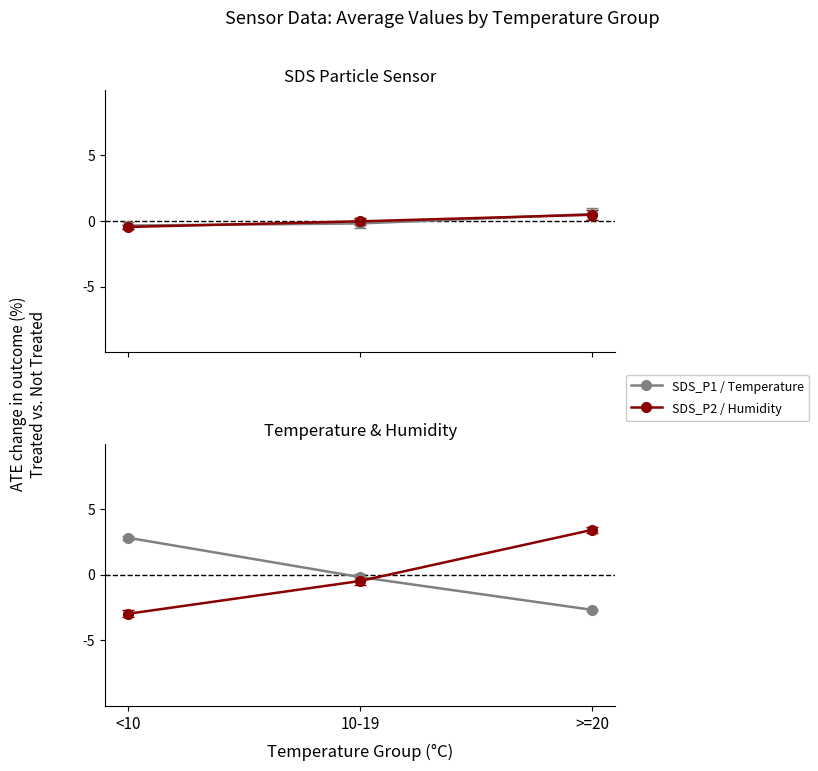

What is the smallest value displayed?

-3.0